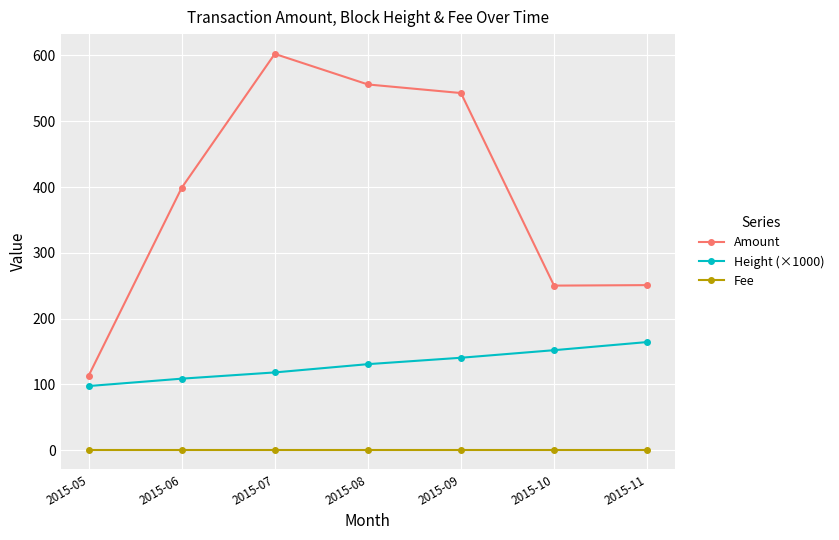

At which category does the chart reach its peak across all series?

2015-07